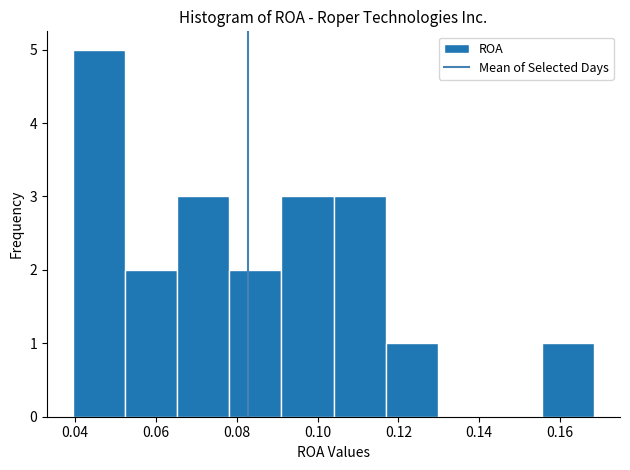

Reading left to right, list every bar in this chart as the range it spans on the x-axis followed by its height. Neither the bar edges nor the heights are printed on the chart, so give them approximately, as read against the axes.

0.040 to 0.052: 5
0.052 to 0.066: 2
0.066 to 0.078: 3
0.078 to 0.092: 2
0.092 to 0.104: 3
0.104 to 0.116: 3
0.116 to 0.130: 1
0.130 to 0.142: 0
0.142 to 0.156: 0
0.156 to 0.168: 1